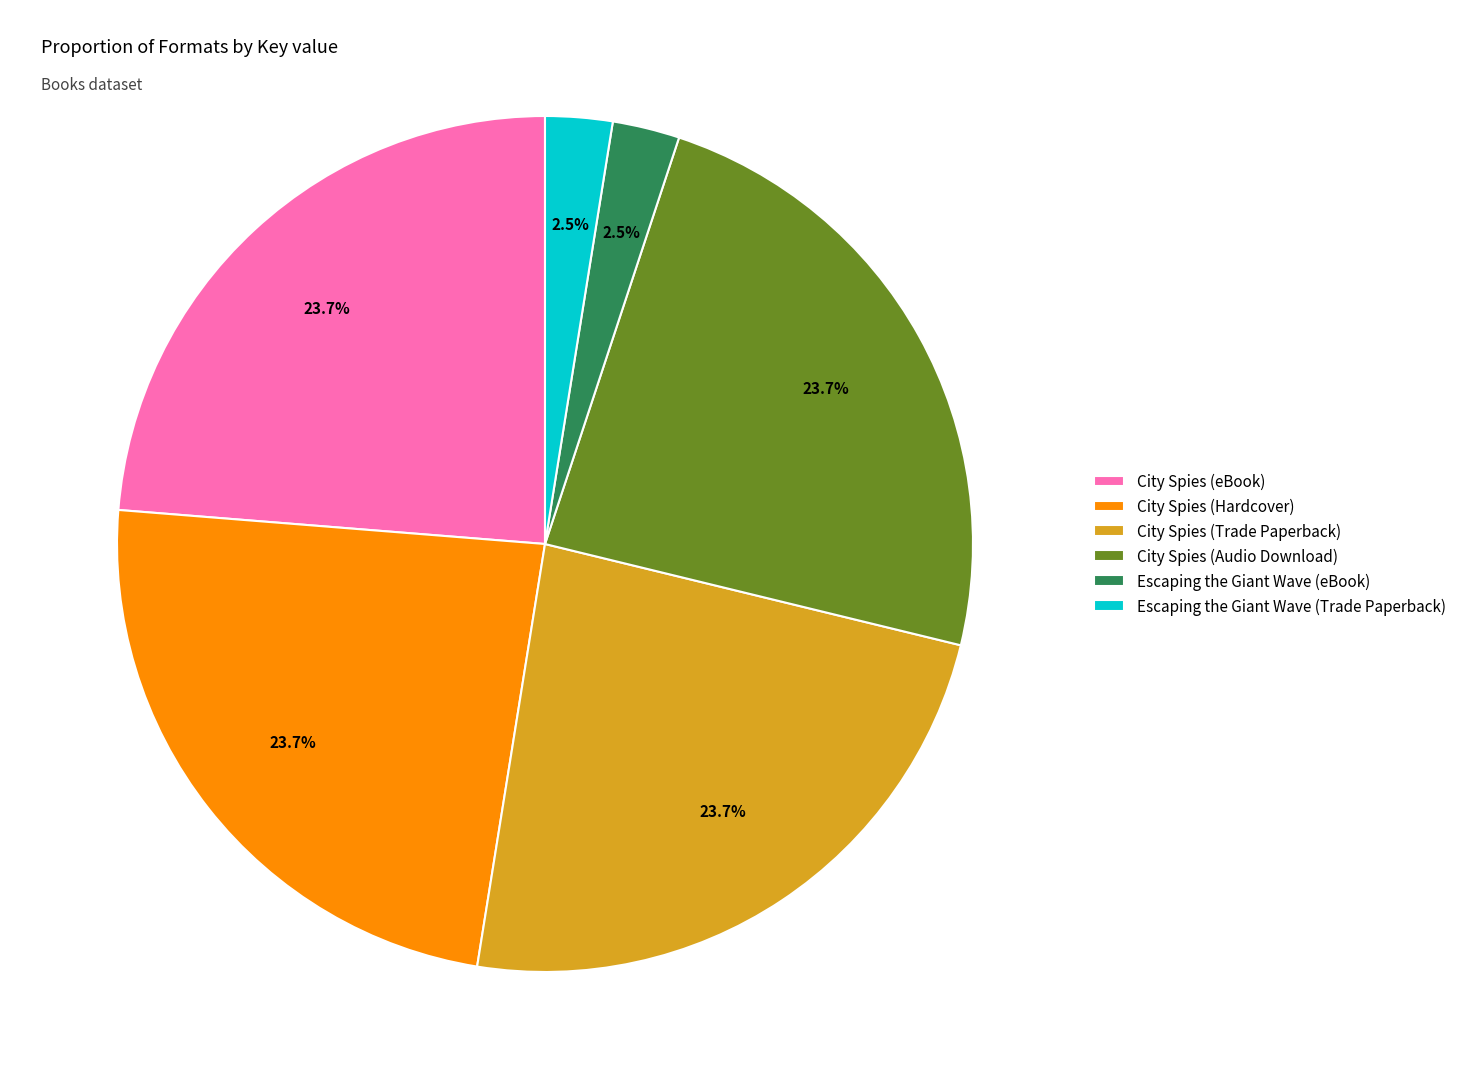

Combined, what portion of the pie is Escaping the Giant Wave (eBook) and City Spies (Hardcover)?

26.3%